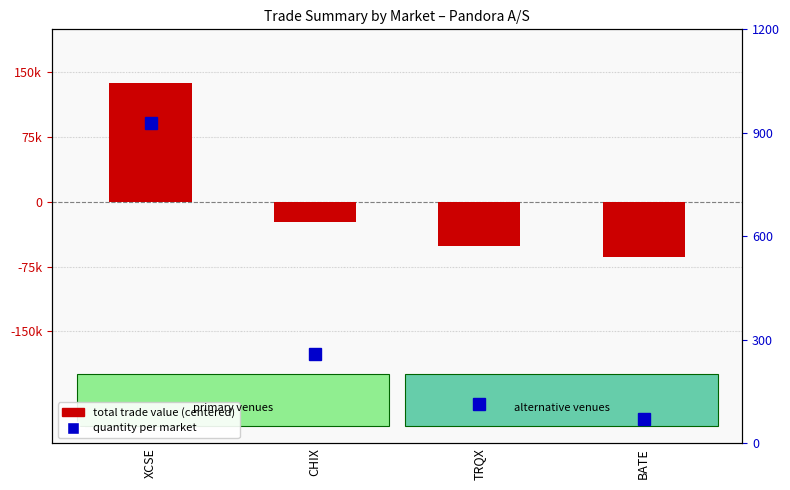

Rank the categories by quantity value from lowest to highest.

BATE, TRQX, CHIX, XCSE